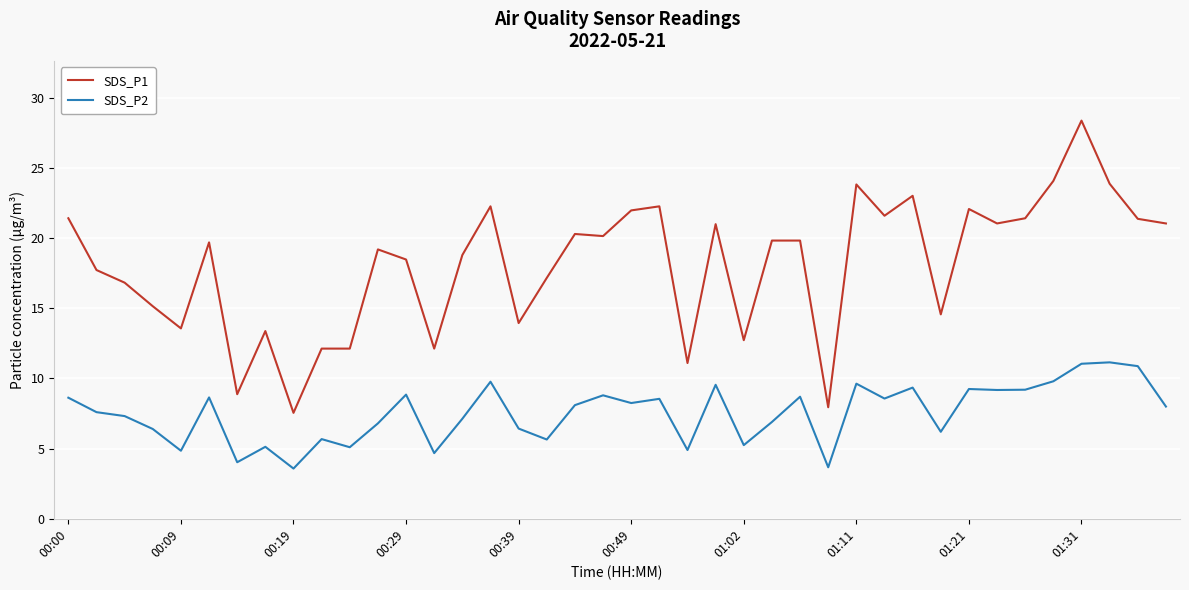

True or false: SDS_P1 and SDS_P2 intersect in this chart.

False